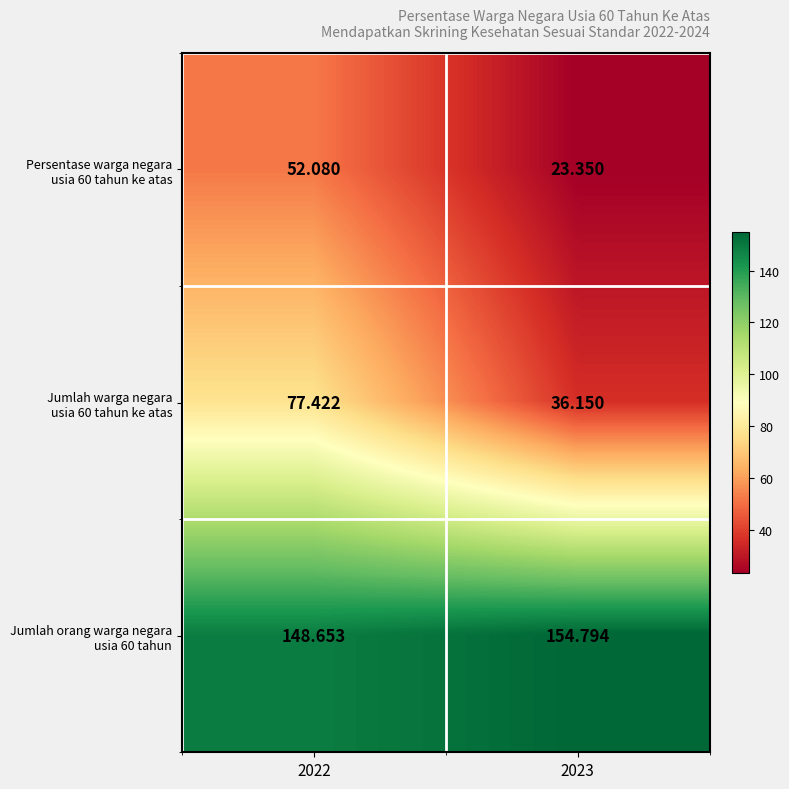

Count the number of categories in the chart.

2